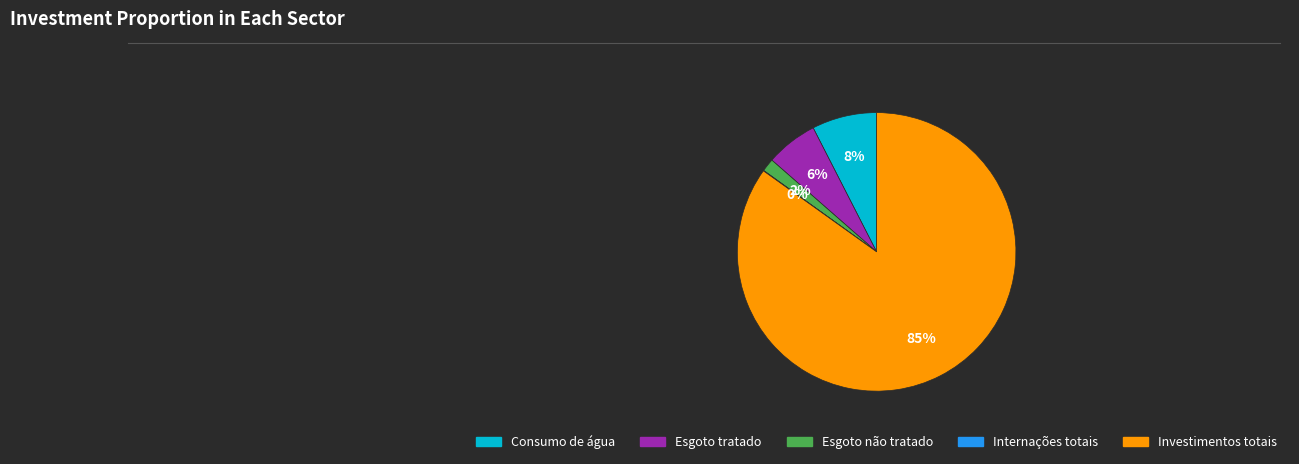

Between Consumo de água and Esgoto tratado, which is larger?

Consumo de água